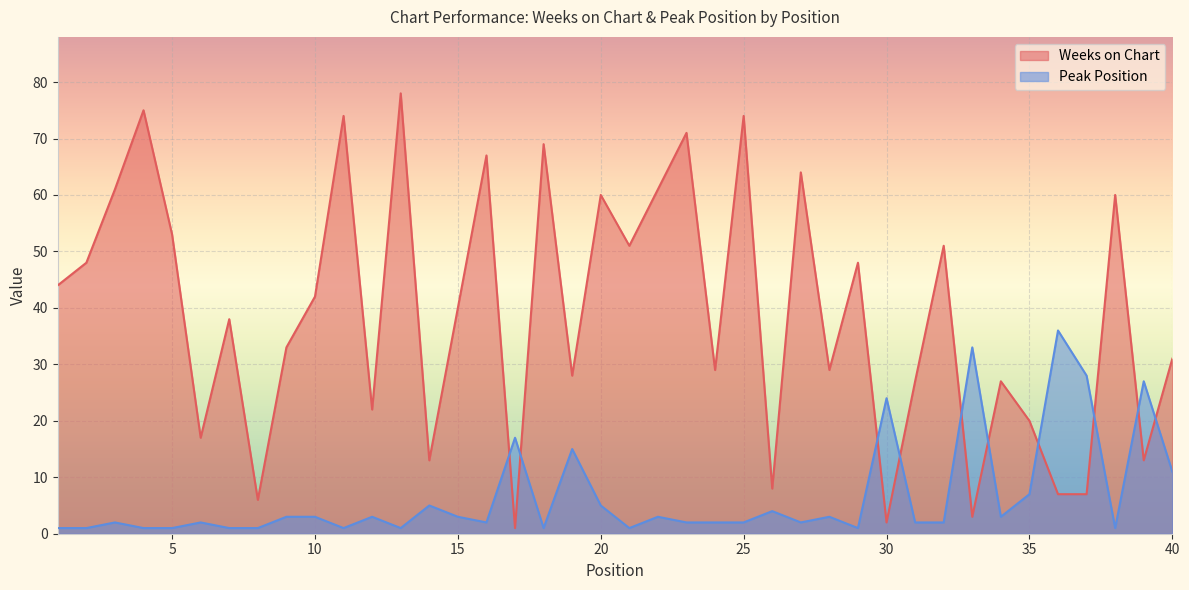

True or false: Weeks on Chart has more than 1 interior local peaks.

True